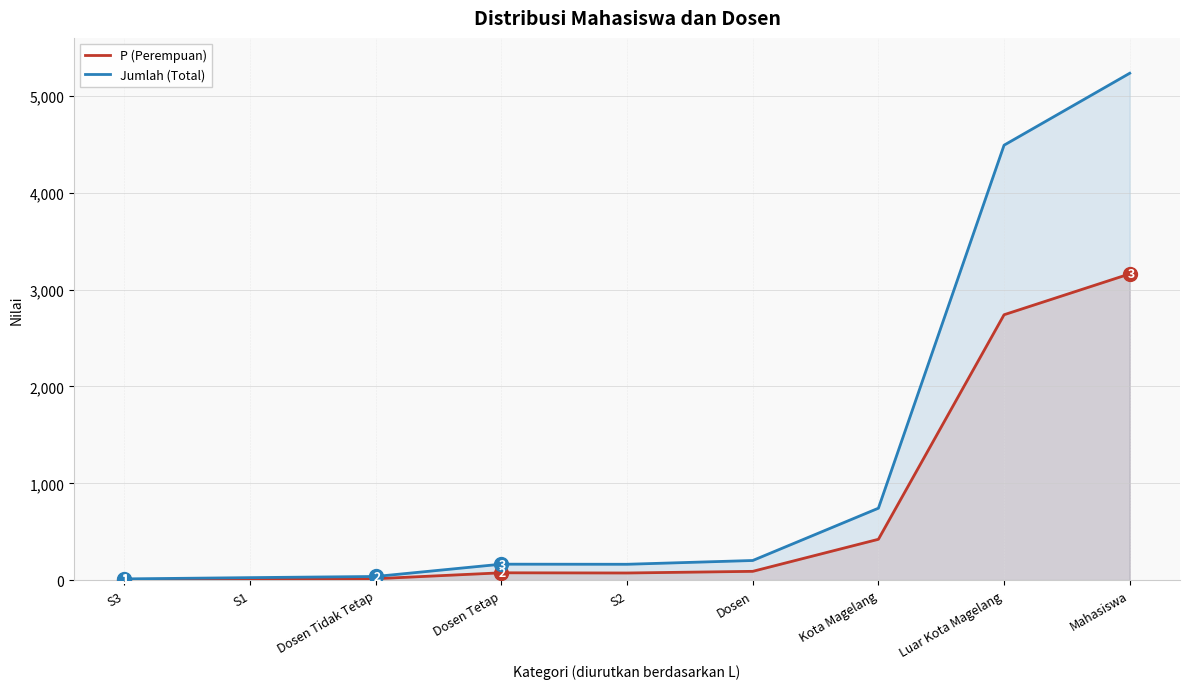

What is the average value of the Jumlah (Total) series?

1231